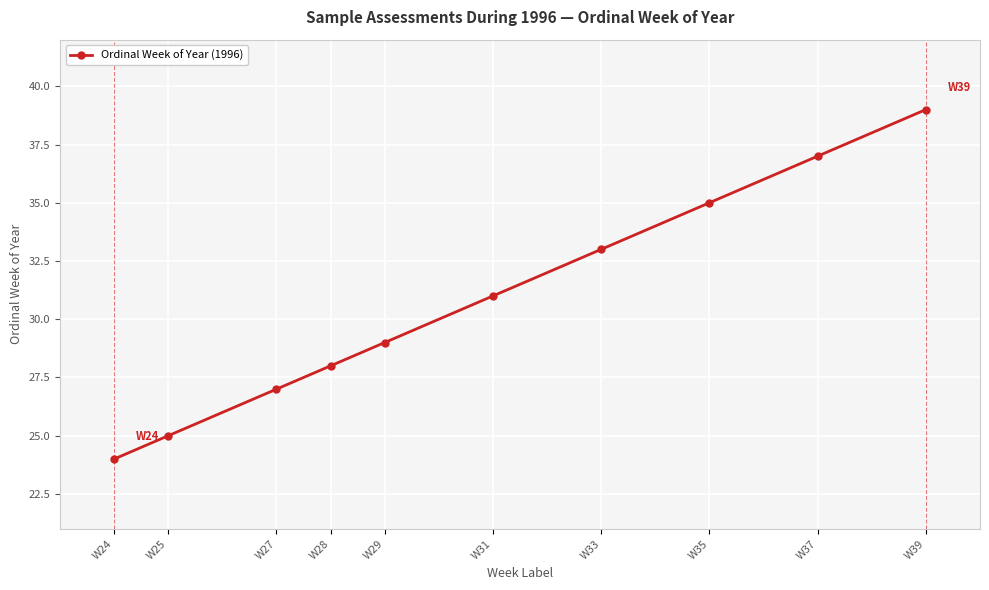

Is it true that the value at W35 is 63?

False